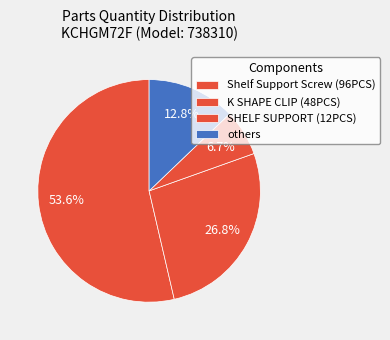

How many segments does this pie chart have?

4